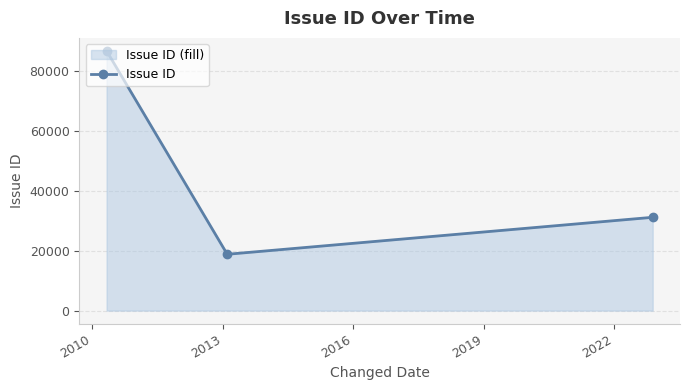

How many data points are above 31190?

1